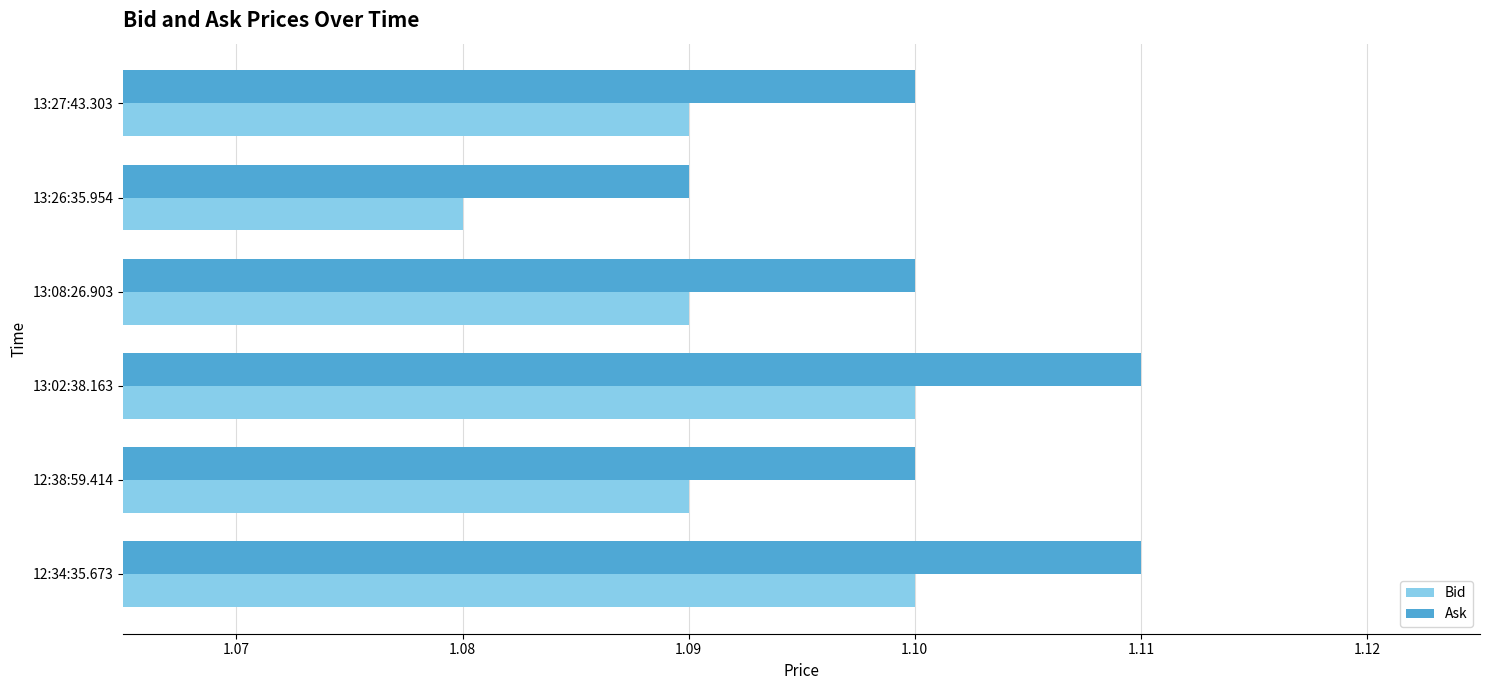

Which category has the lowest value in the Bid series?

13:26:35.954